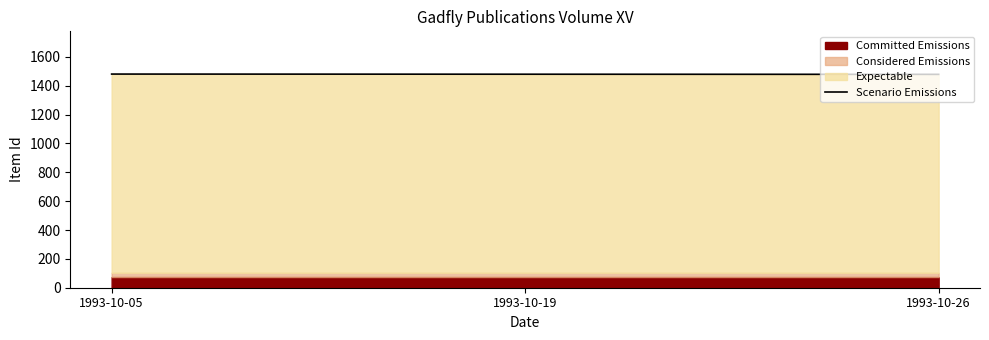

Reading left to right, extract all data points from this chart.

1993-10-05=1481.0	1993-10-19=1480.0	1993-10-26=1479.0